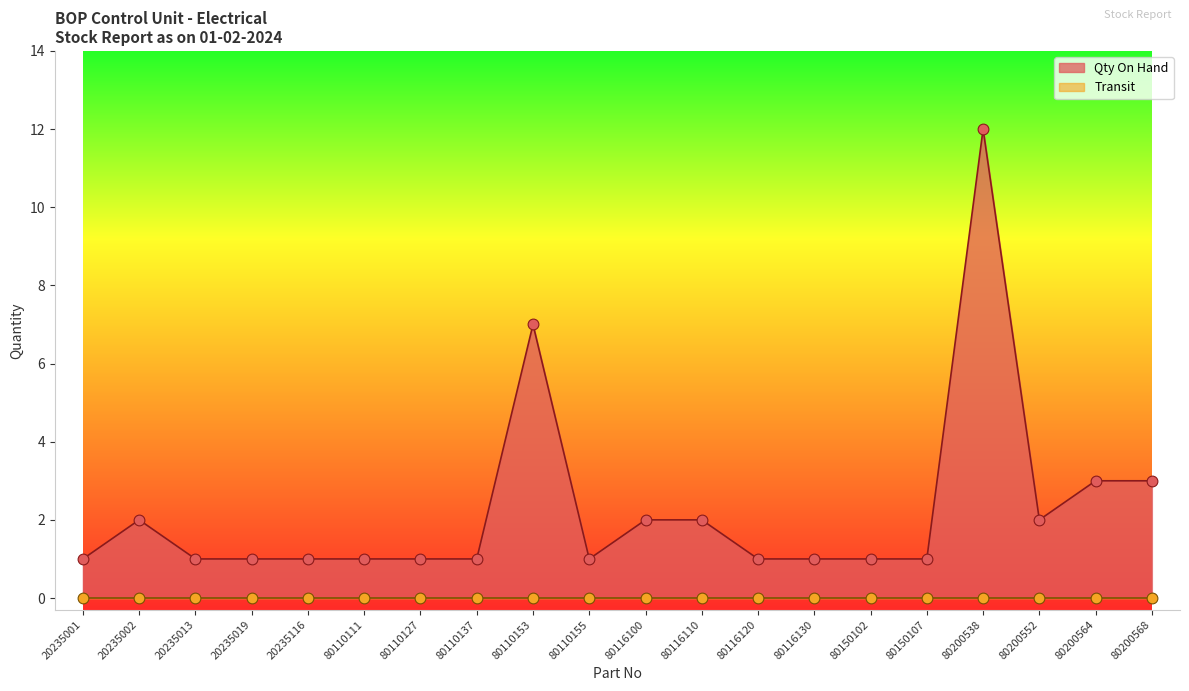

What is the change in value from 80116110 to 80200564?

+1